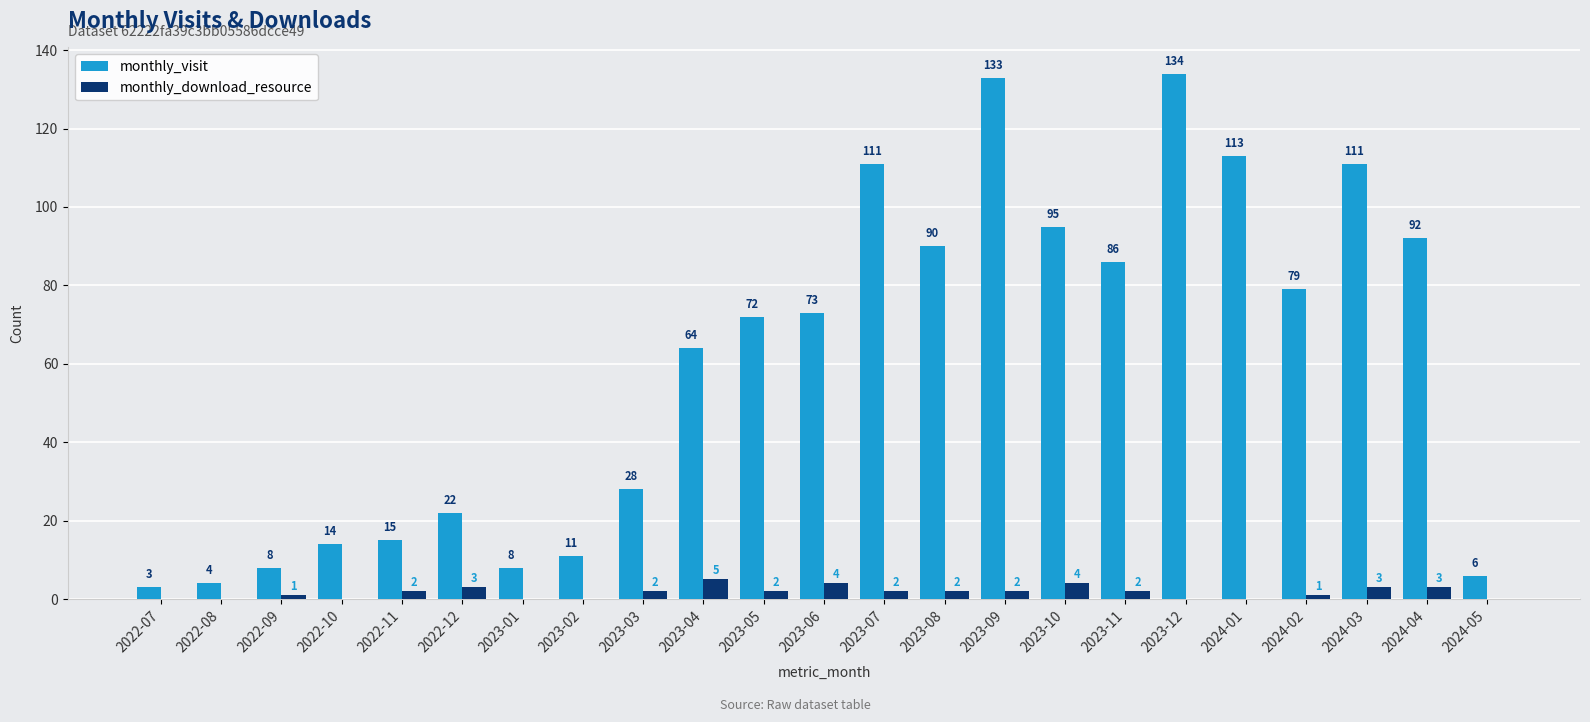

Reading right to left, extract all data points from this chart.

monthly_visit: 6	92	111	79	113	134	86	95	133	90	111	73	72	64	28	11	8	22	15	14	8	4	3
monthly_download_resource: 0	3	3	1	0	0	2	4	2	2	2	4	2	5	2	0	0	3	2	0	1	0	0